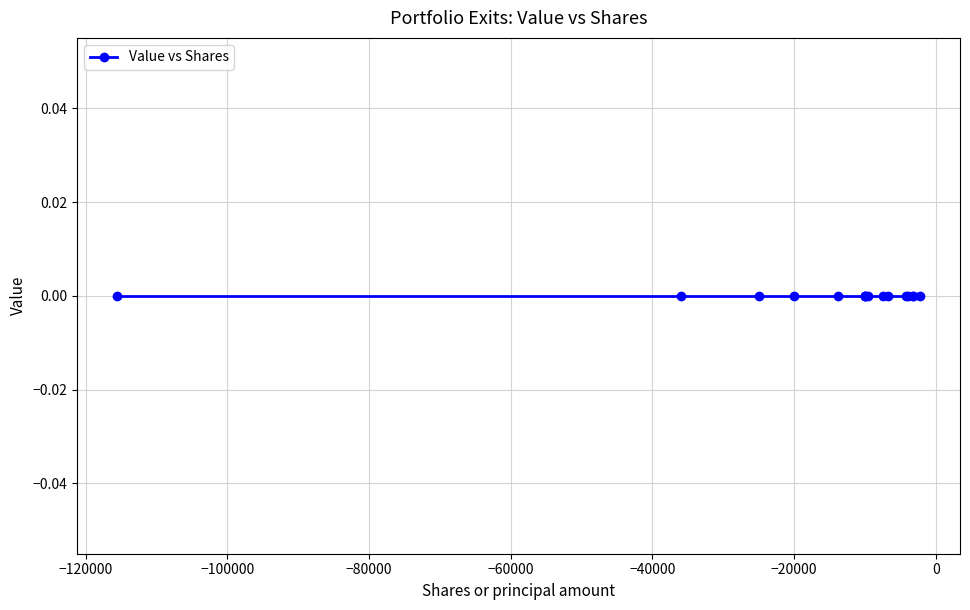

What is the average value of the Shares or principal amount series?

-17589